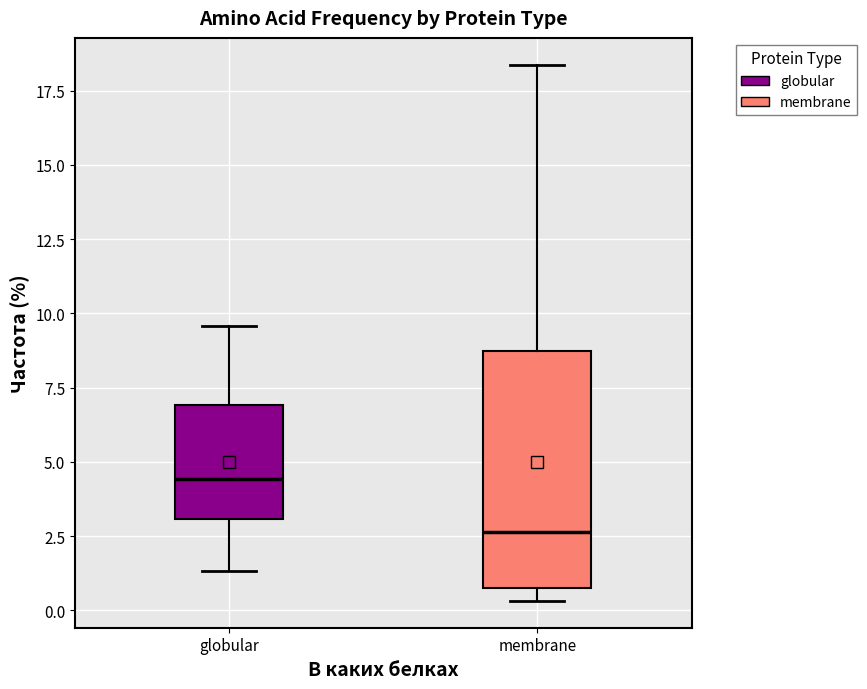

Reading left to right, read every box against the y-axis: the position of its median line, the range the box covers, and the ends of its whiskers. The values are not printed on the chart, so give them approximately, as read against the axis.

globular: median 4.5, box 3.0 to 7.0, whiskers 1.5 to 9.5
membrane: median 2.5, box 0.5 to 8.5, whiskers 0.5 (just below the box's lower edge) to 18.5